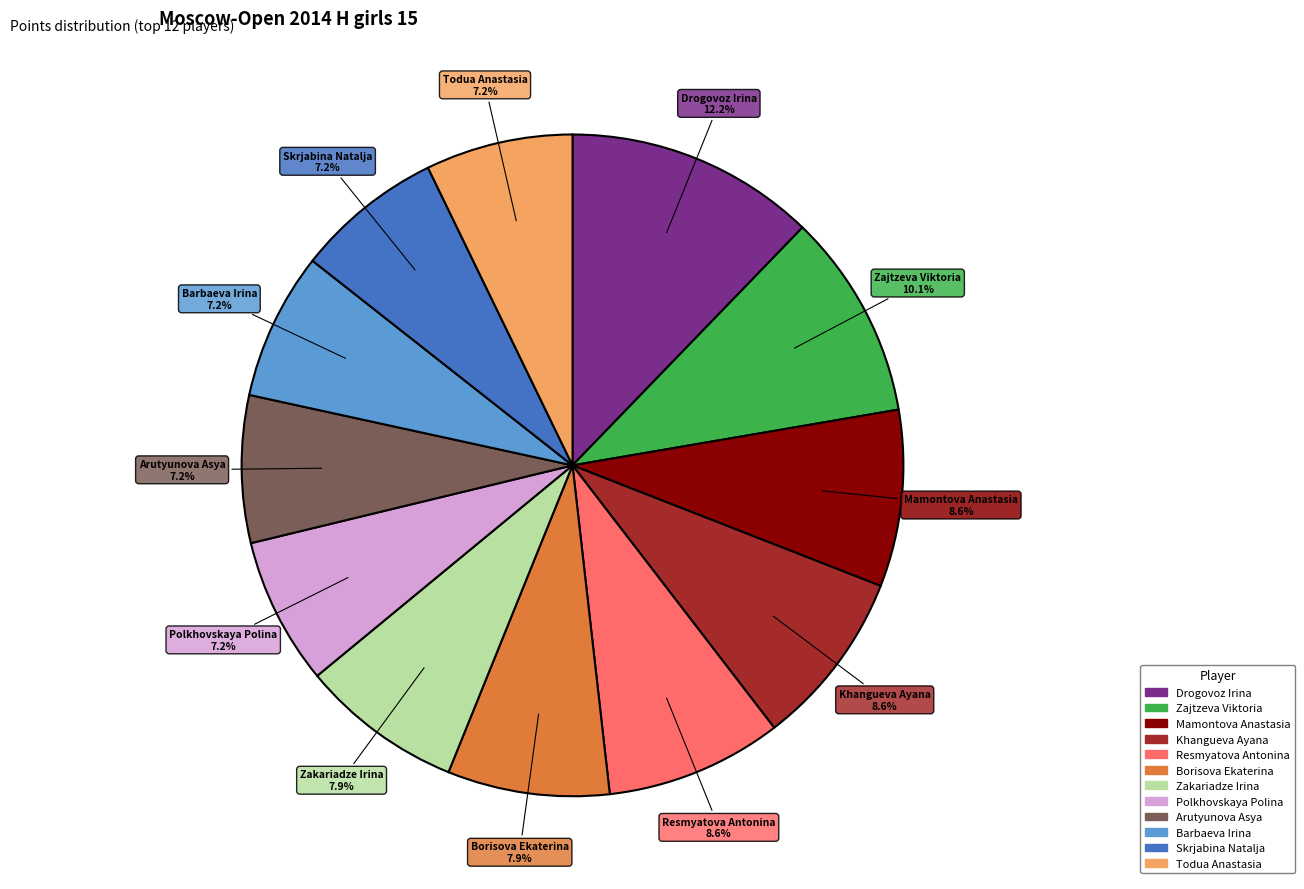

To the nearest percent, what percentage of the pie is Todua Anastasia?

7%